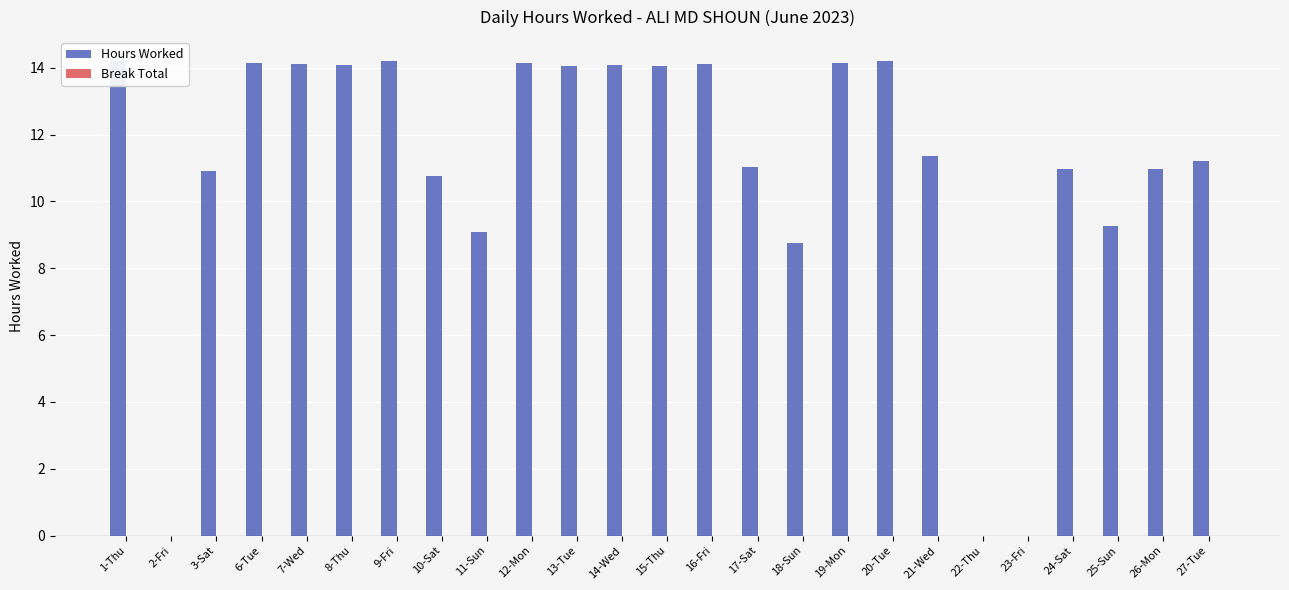

What is the total value across all series at 21-Wed?

11.4